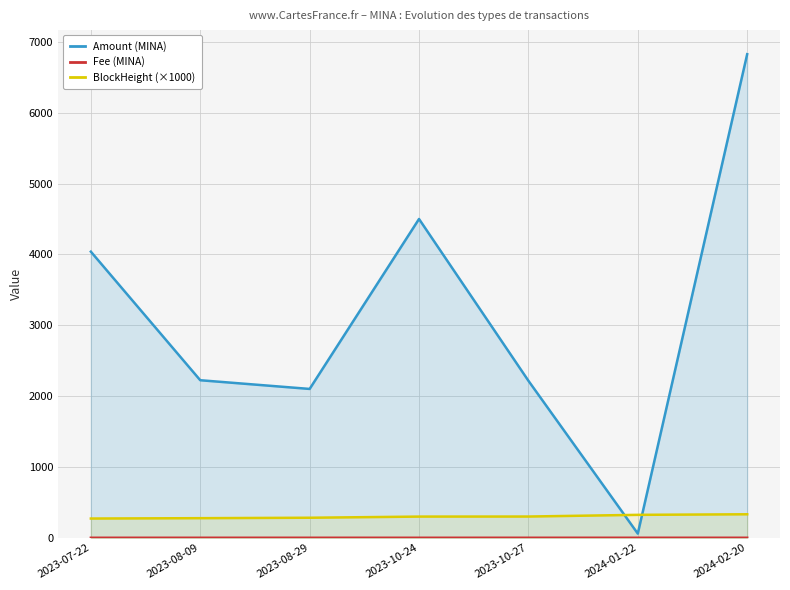

What is the sum of all Fee (MINA) values?

2.2